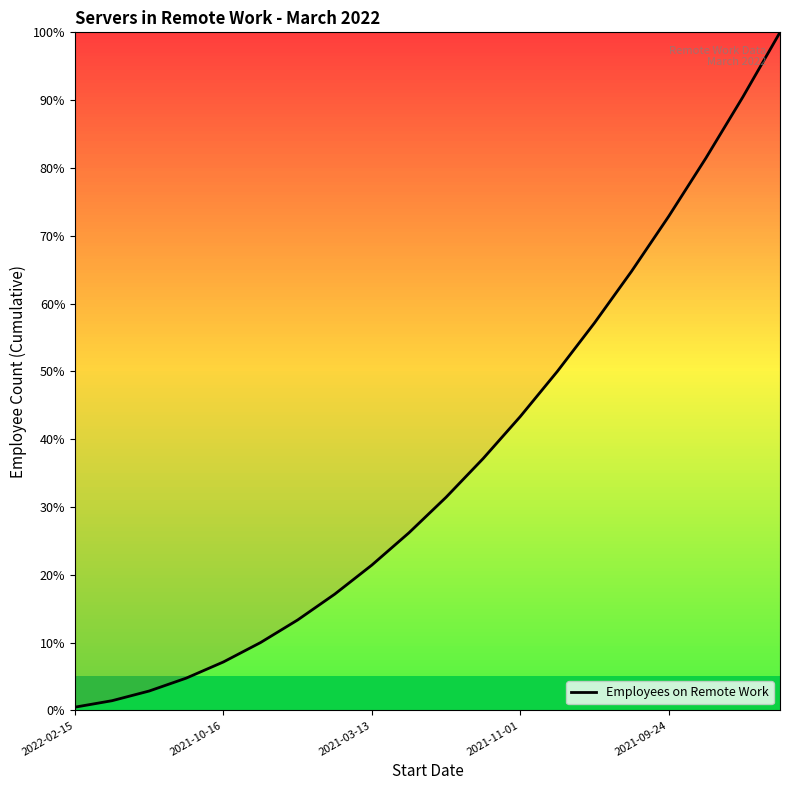

What is the maximum value shown in the chart?

100.0